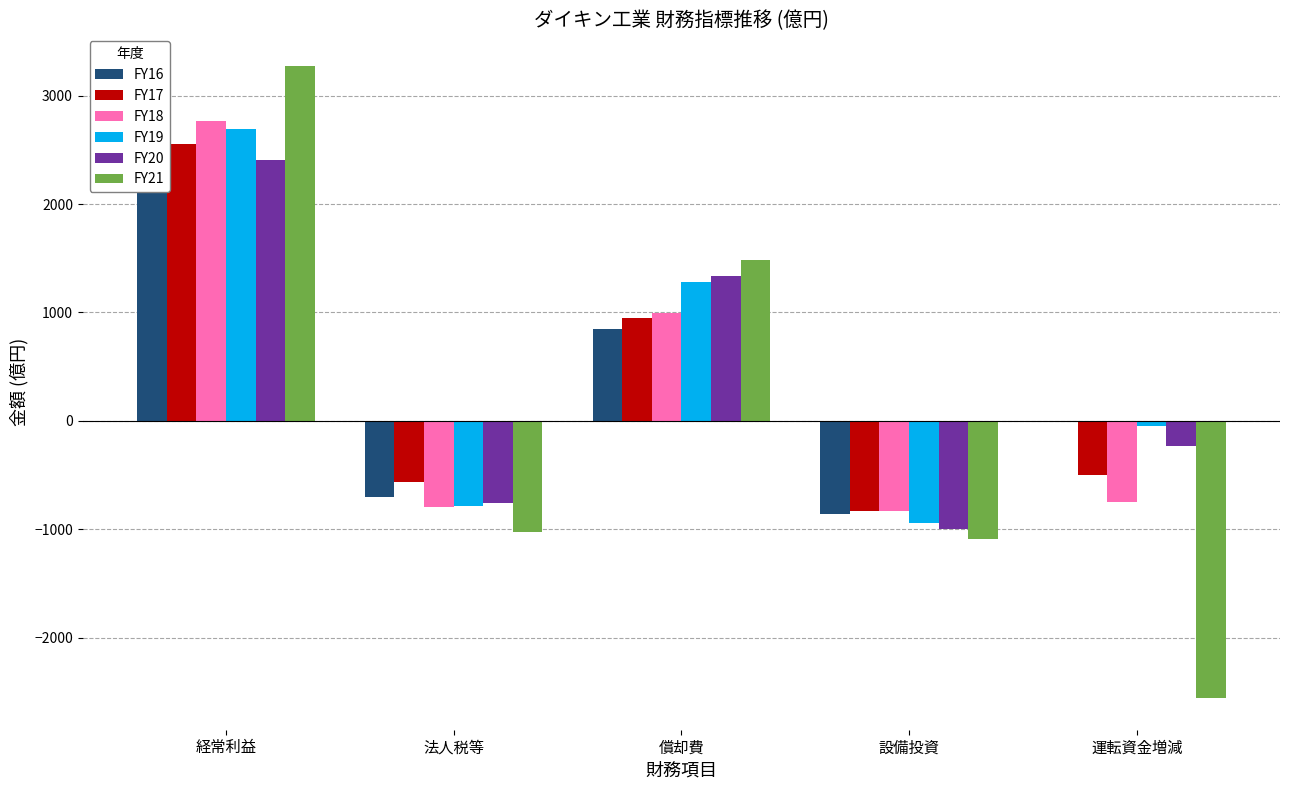

Which category has the highest value in the FY19 series?

経常利益